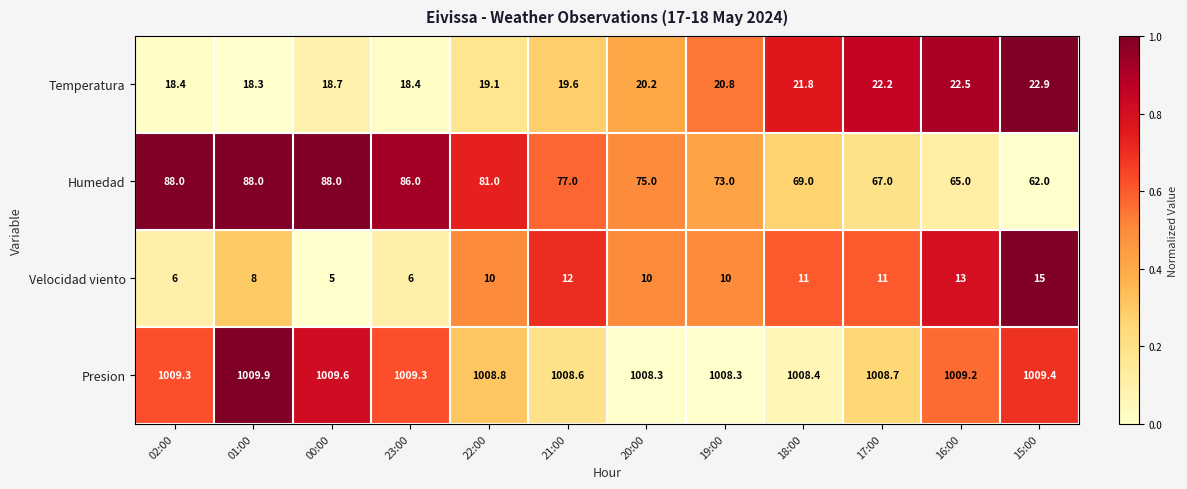

What is the difference between the Velocidad viento values at 22:00 and 23:00?

4.0